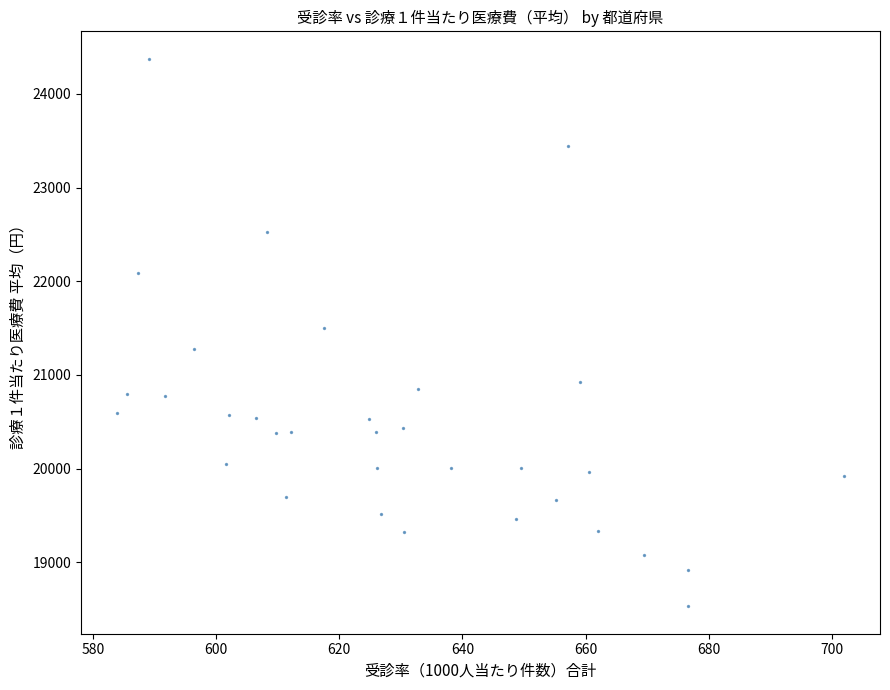

What is the range of X values (max minus min)?

117.9